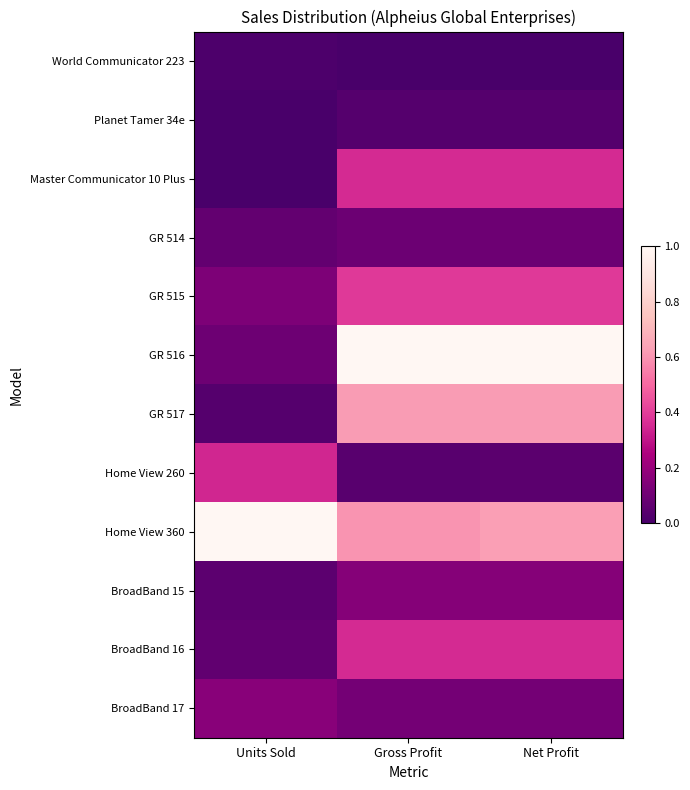

Which label corresponds to the smallest value in the chart?

Gross Profit